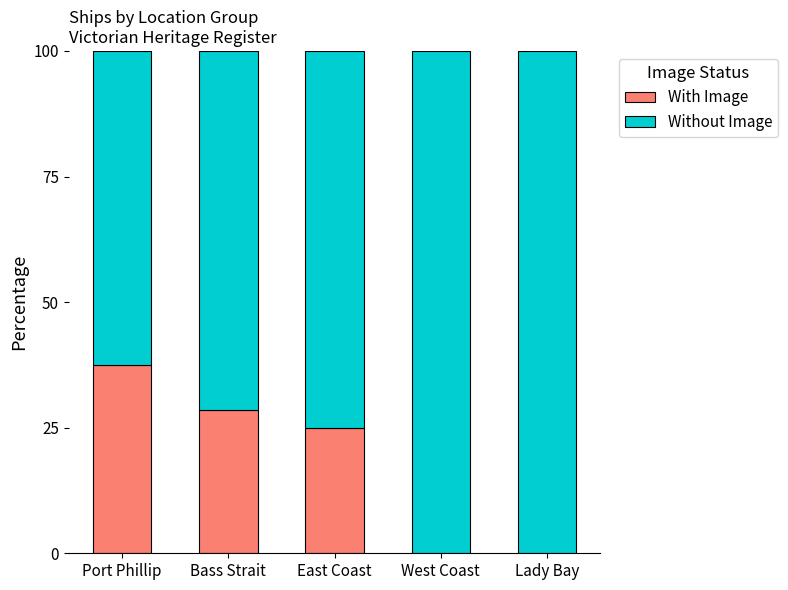

The value of With Image at West Coast is 0.0. True or false?

True